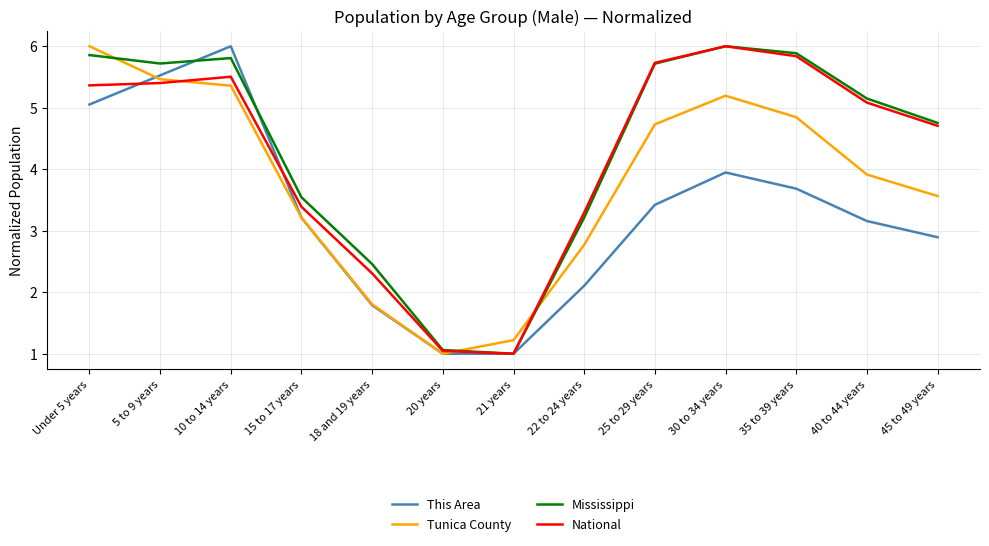

Where does the National series first go above 5?

Under 5 years